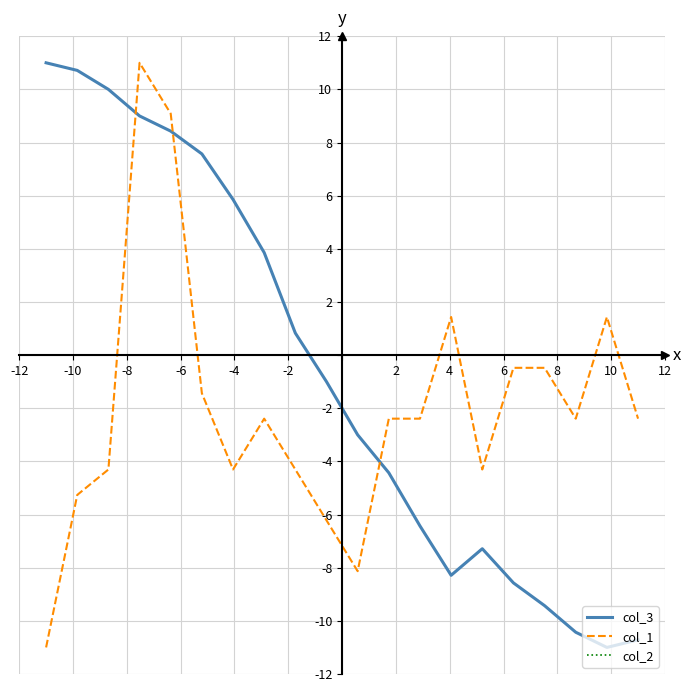

Reading left to right, extract all data points from this chart.

col_3: 11.0	10.7	10.0	9.0	8.4	7.6	5.9	3.9	0.8	-1.0	-3.0	-4.4	-6.4	-8.3	-7.3	-8.6	-9.4	-10.4	-11.0	-10.7
col_1: -11.0	-5.3	-4.3	11.0	9.1	-1.4	-4.3	-2.4	-4.3	-6.2	-8.1	-2.4	-2.4	1.4	-4.3	-0.5	-0.5	-2.4	1.4	-2.4
col_2: 0.0	0.0	0.0	0.0	0.0	0.0	0.0	0.0	0.0	0.0	0.0	0.0	0.0	0.0	0.0	0.0	0.0	0.0	0.0	0.0